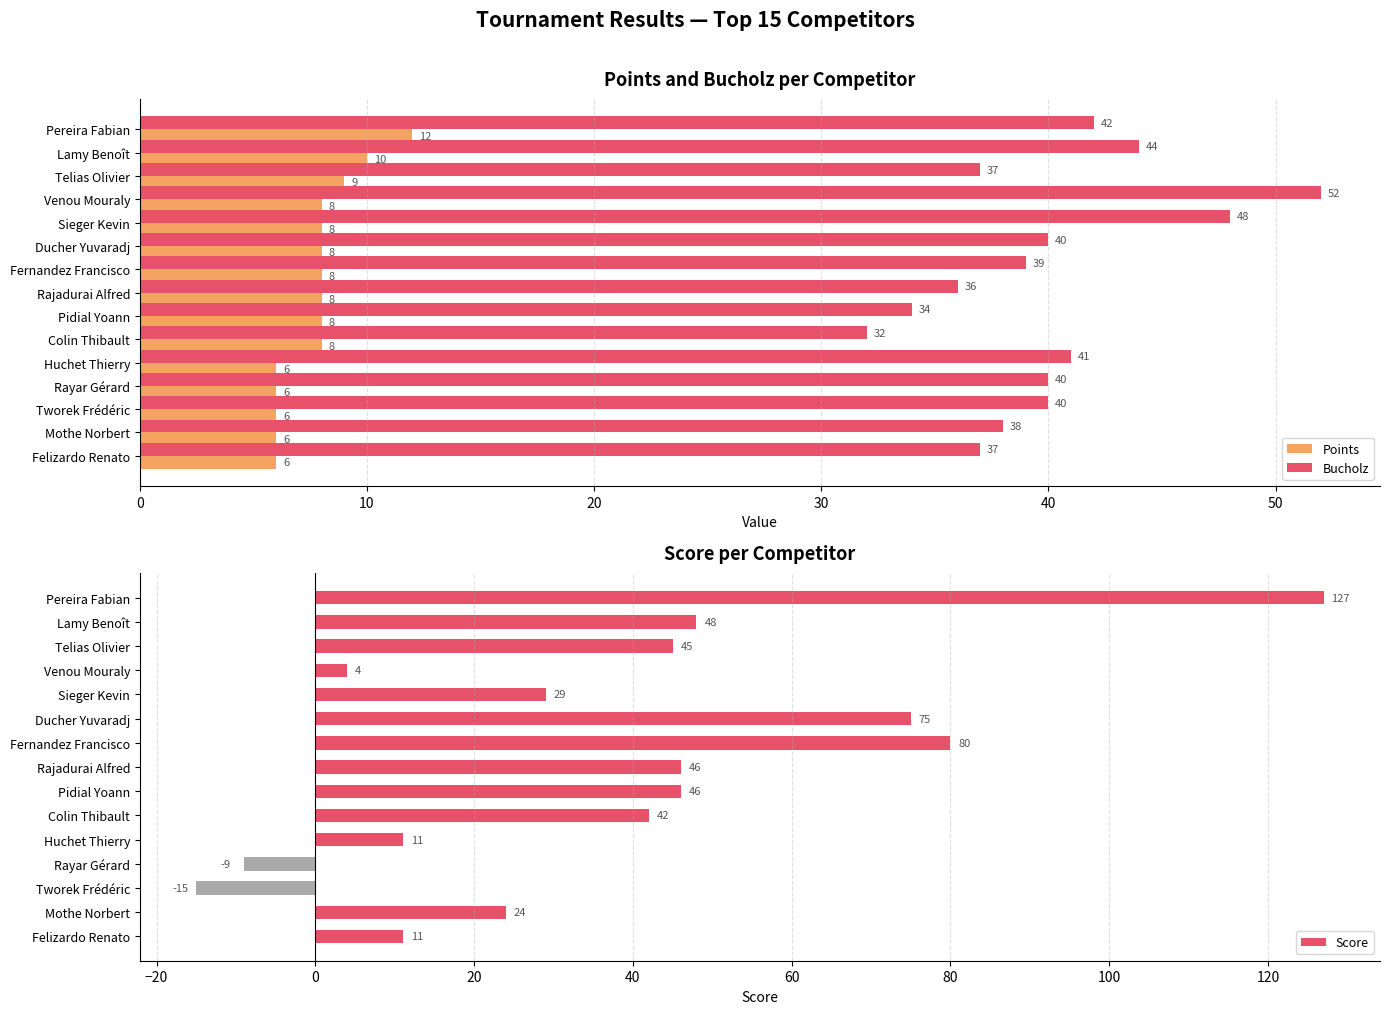

The Bucholz series shows 32 at Colin Thibault. True or false?

True